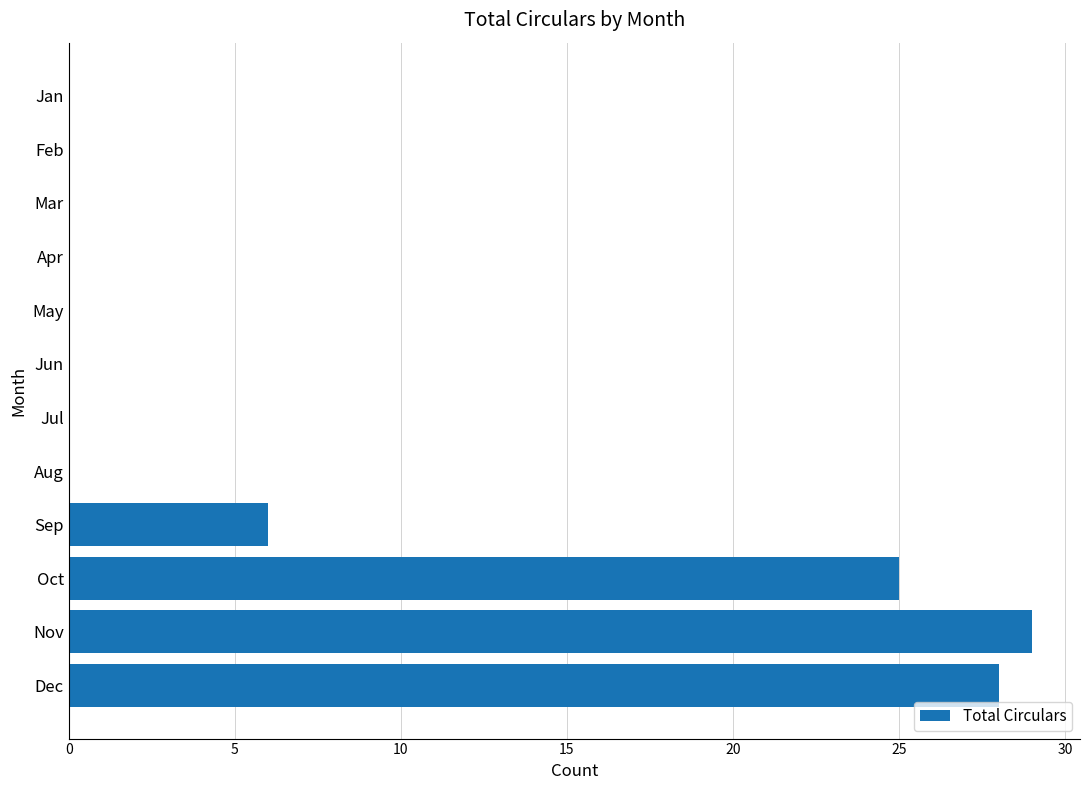

How many data points does each series have?

12